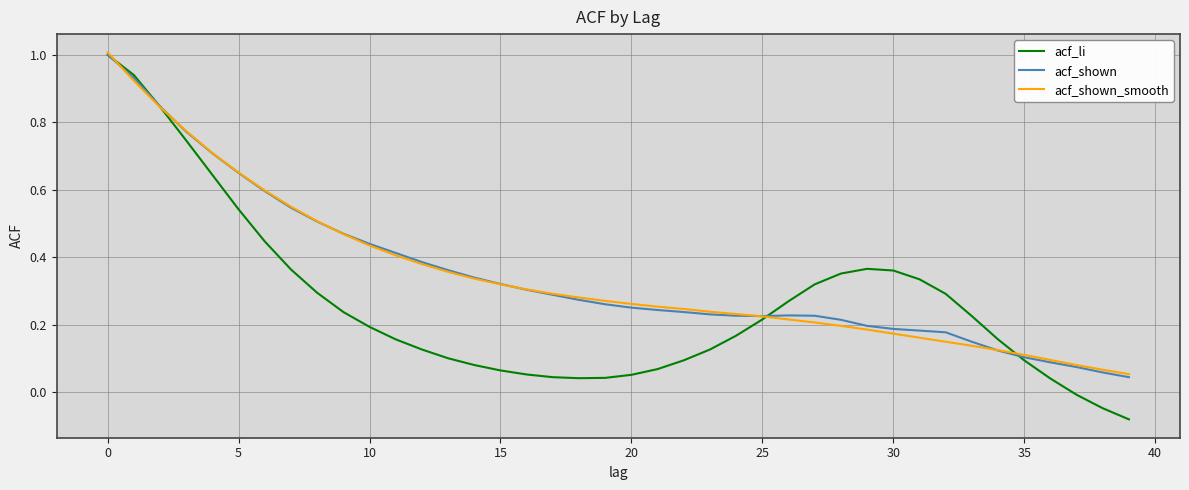

What are all the series names shown in the legend?

acf_li, acf_shown, acf_shown_smooth